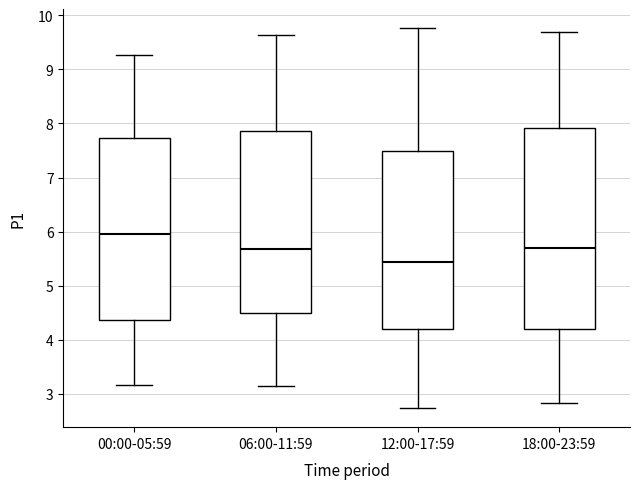

Where does the median line of the box for 00:00-05:59 sit on the y-axis? The values are not printed on the chart, so give them approximately, as read against the axis.

6.0